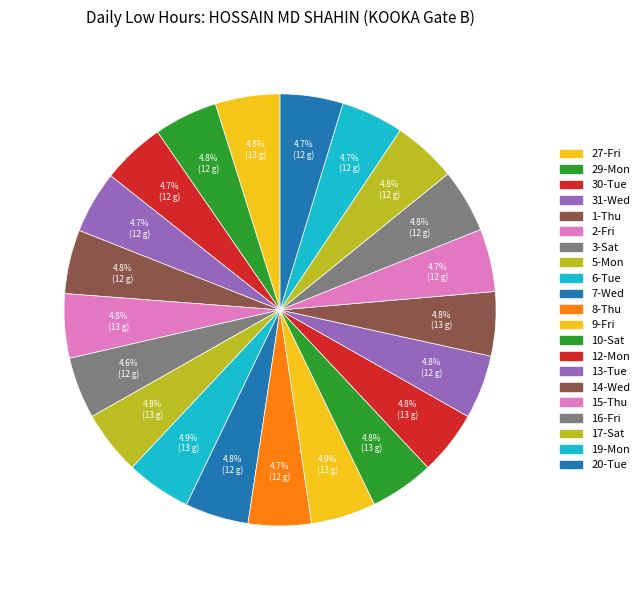

Approximately how many times larger is the value at 1-Thu compared to 8-Thu?

1.0